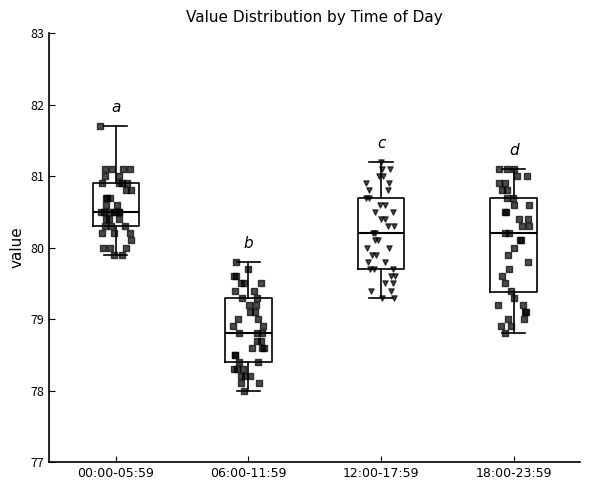

Comparing the boxes themselves (not the whiskers), which one is the tallest?

18:00-23:59